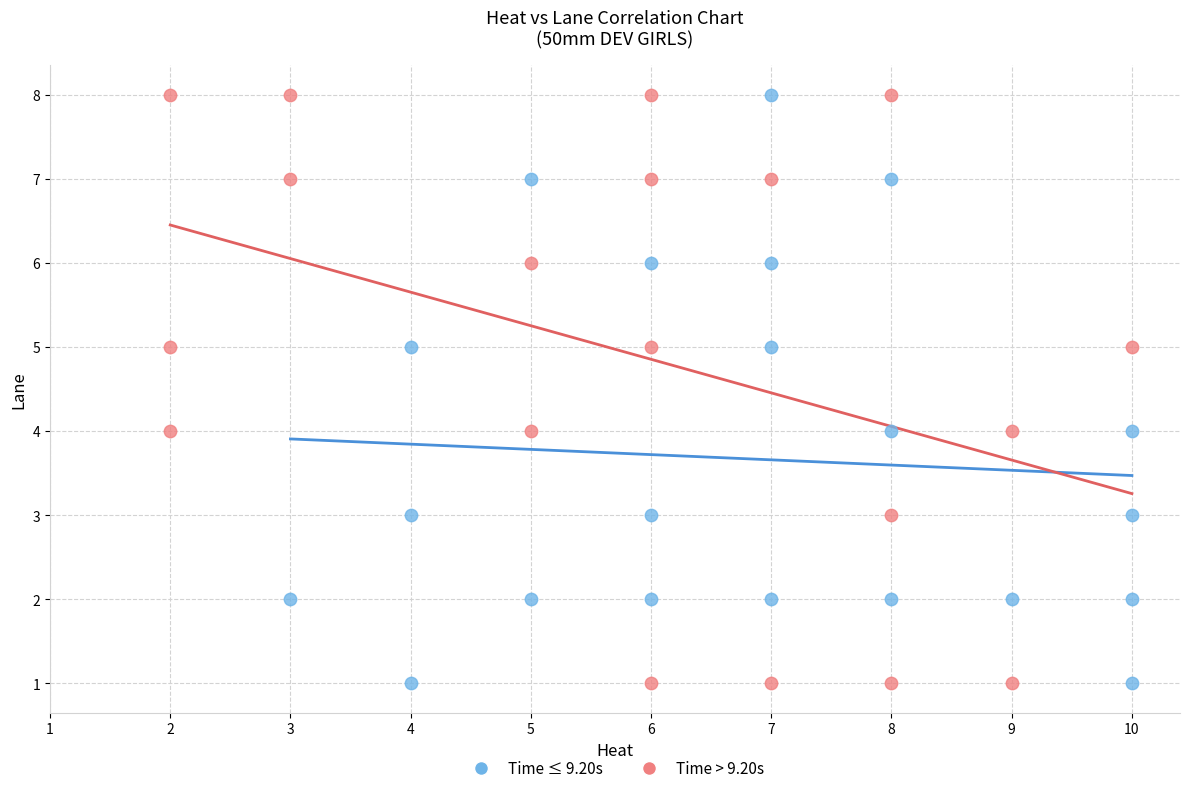

What are all the series names shown in the legend?

Time ≤ 9.20s, Time > 9.20s